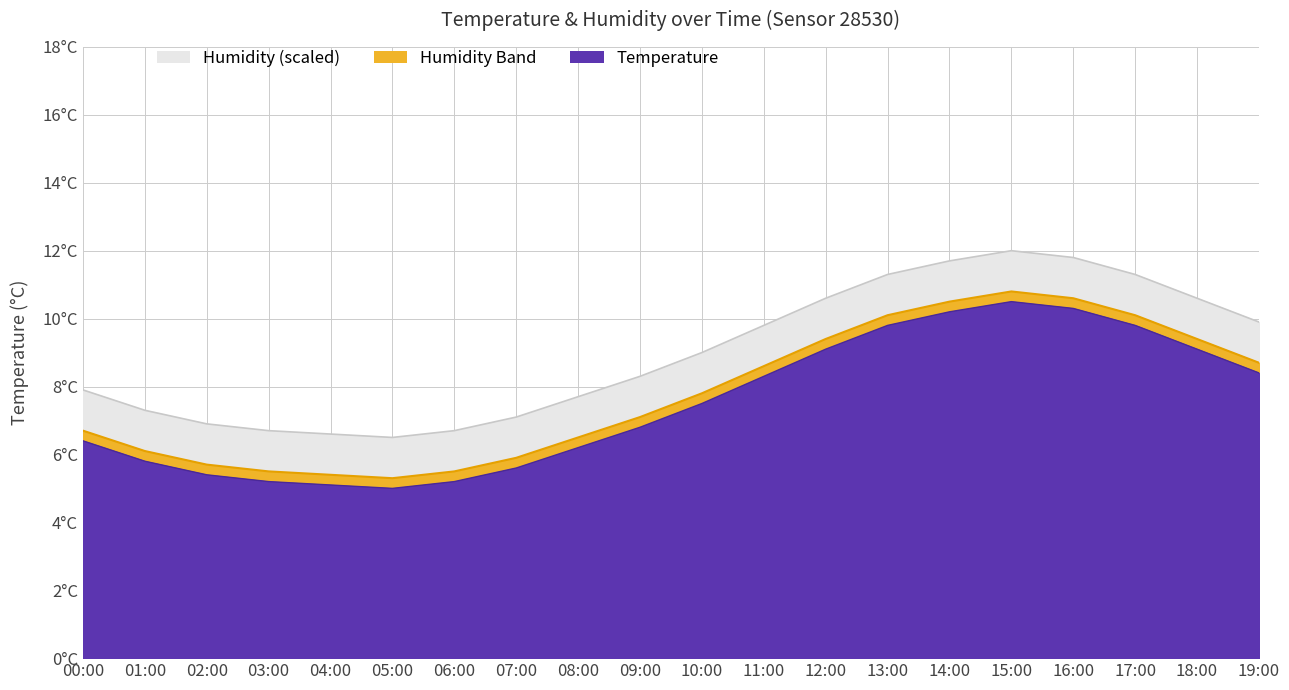

Reading left to right, transcribe all the data shown in this chart.

00:00=7.9	01:00=7.3	02:00=6.9	03:00=6.7	04:00=6.6	05:00=6.5	06:00=6.7	07:00=7.1	08:00=7.7	09:00=8.3	10:00=9.0	11:00=9.8	12:00=10.6	13:00=11.3	14:00=11.7	15:00=12.0	16:00=11.8	17:00=11.3	18:00=10.6	19:00=9.9